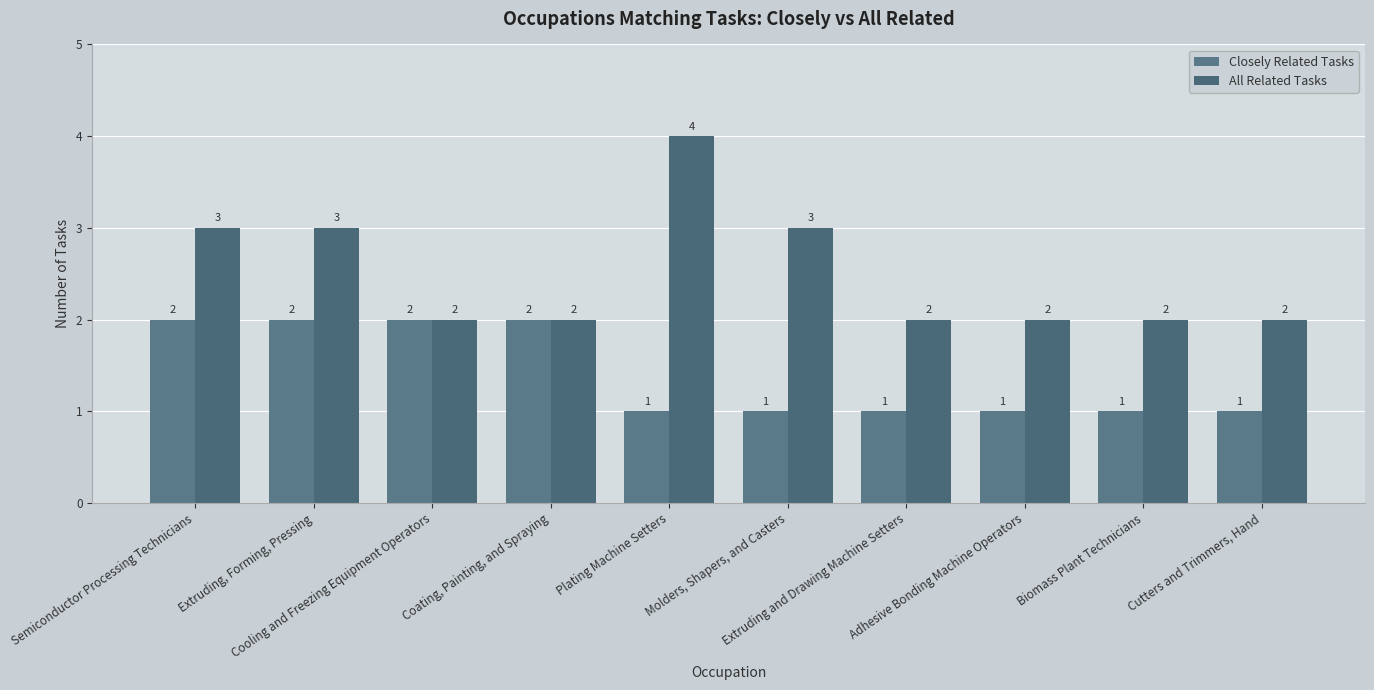

Is it true that Closely Related Tasks equals 2 at Extruding and Drawing Machine Setters?

False